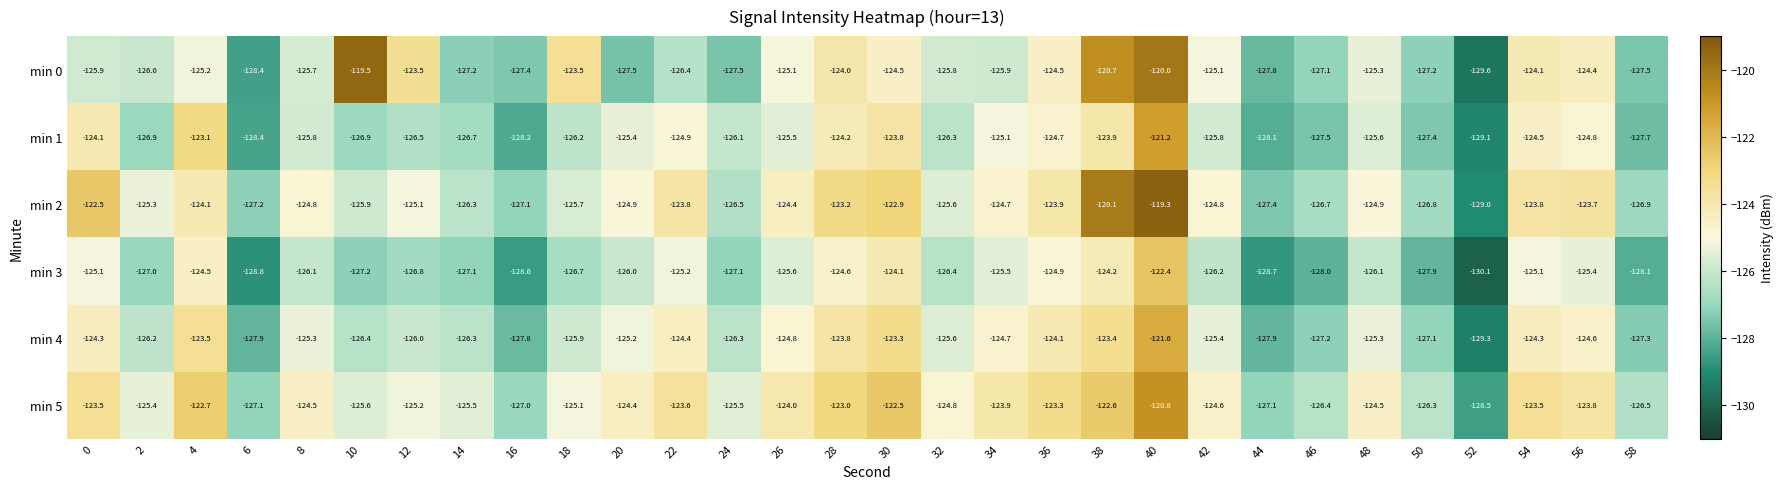

How many data points in min 2 are less than -124?

21